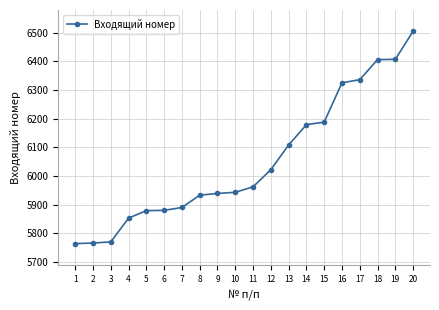

How many data points are less than 5962?

10